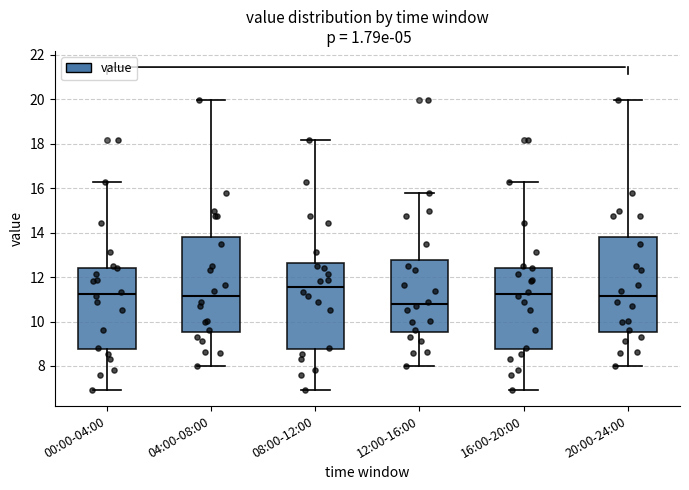

Where is the lower edge of the box for 00:00-04:00 on the y-axis? The values are not printed on the chart, so give them approximately, as read against the axis.

8.8